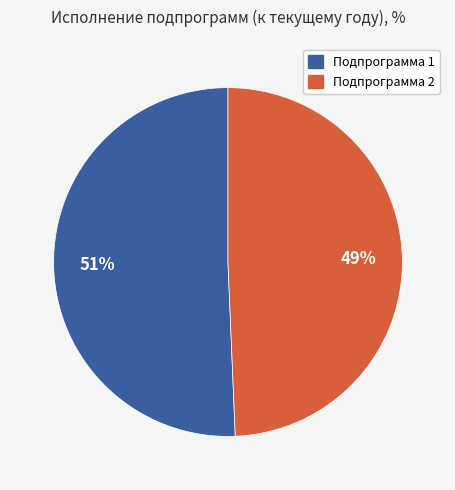

Does Подпрограмма 2 represent more than half of the total?

No